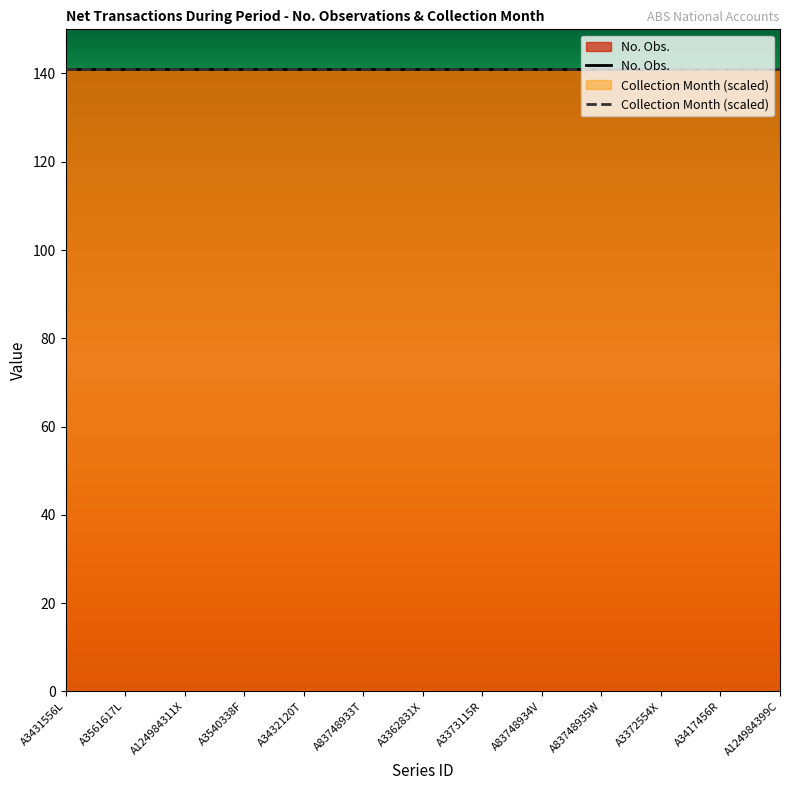

Reading left to right, list all the values displayed in this chart.

No. Obs.: 141	141	141	141	141	141	141	141	141	141	141	141	141
Collection Month: 3	3	3	3	3	3	3	3	3	3	3	3	3